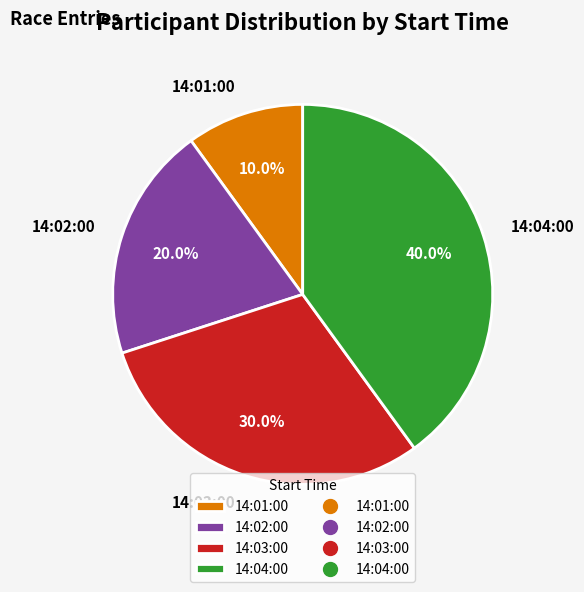

Which category has the biggest portion of the pie?

14:04:00